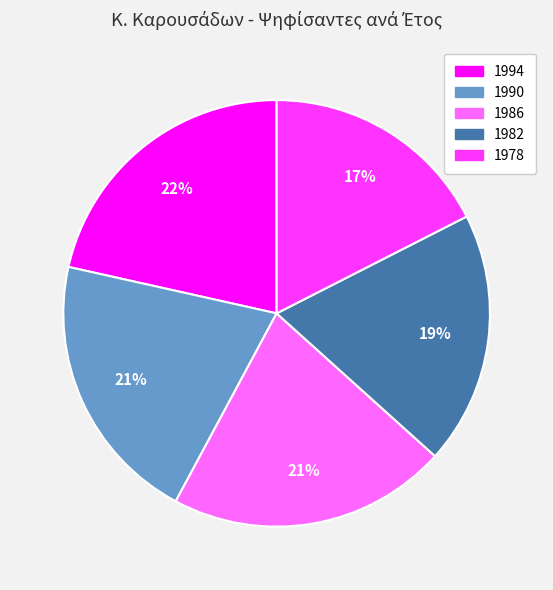

To the nearest percent, what is the average slice percentage?

20%